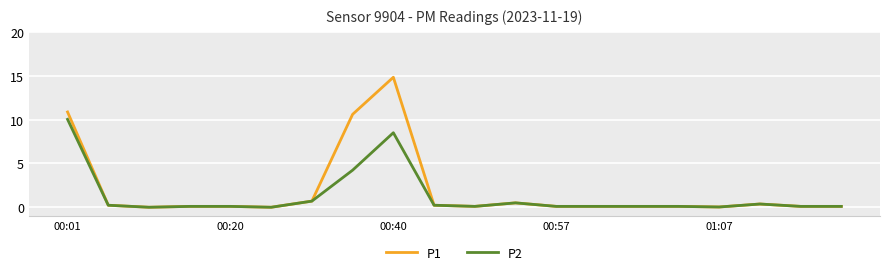

What is the maximum value shown in the chart?

14.8